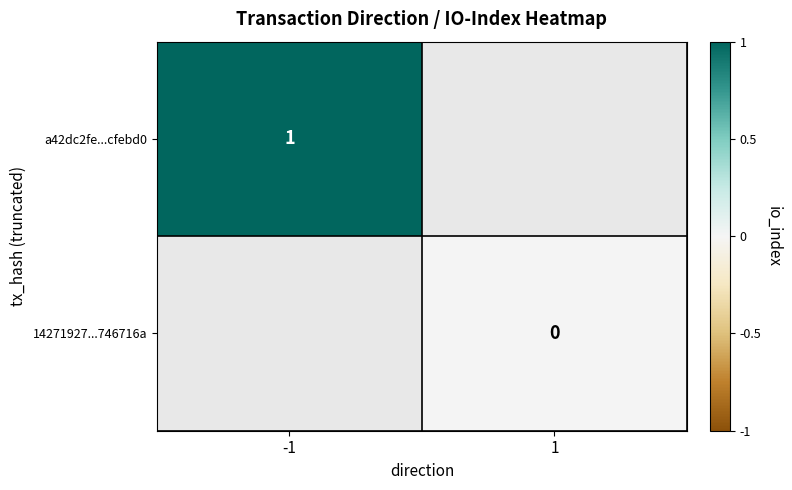

The value of a42dc2fe...cfebd0 at -1 is 1. True or false?

True